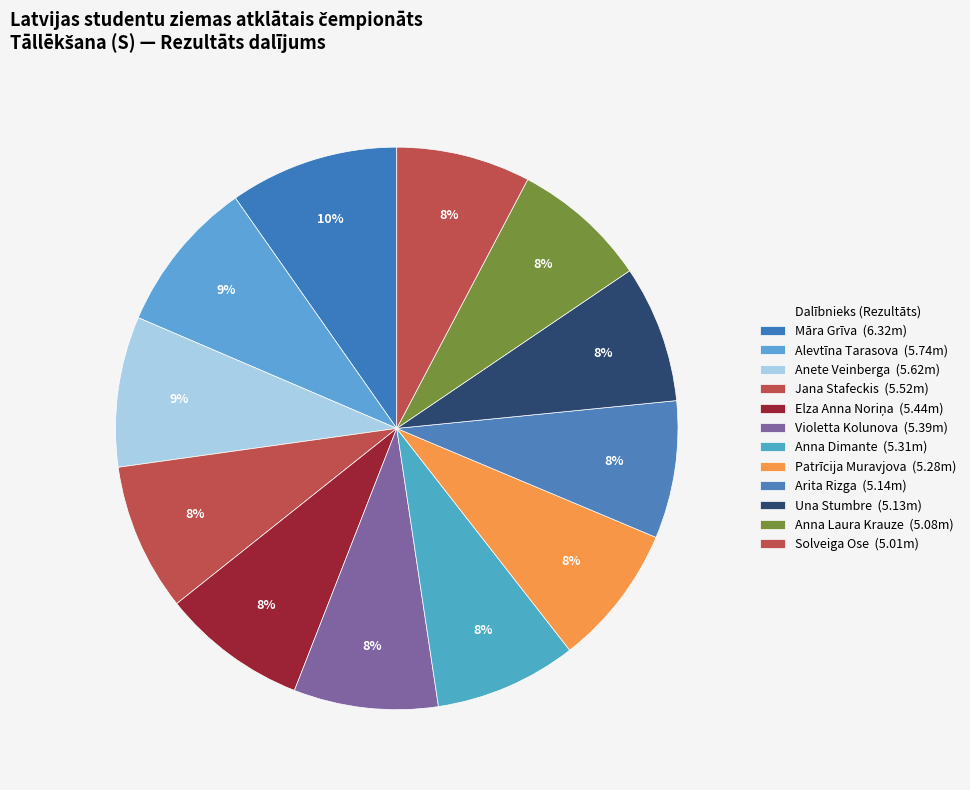

How many slices are in this pie chart?

12